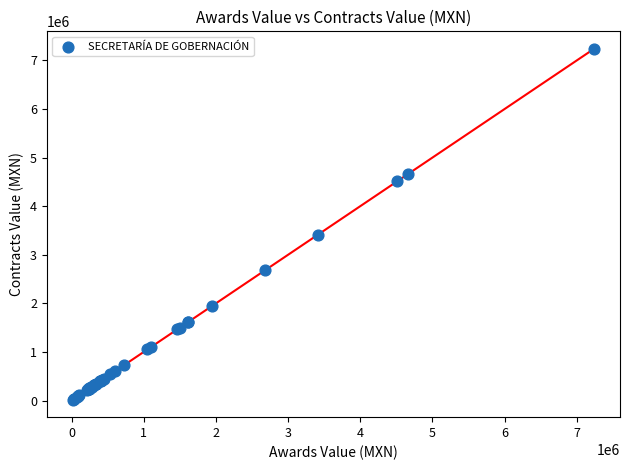

What Y value in the scatter plot is closest to 3627829?

3416000.0